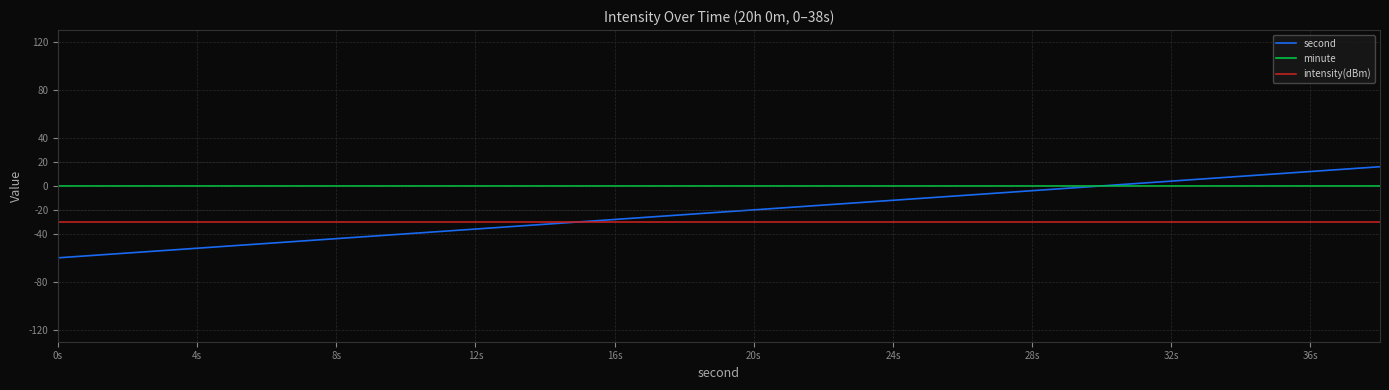

What is the maximum value for intensity(dBm)?

-30